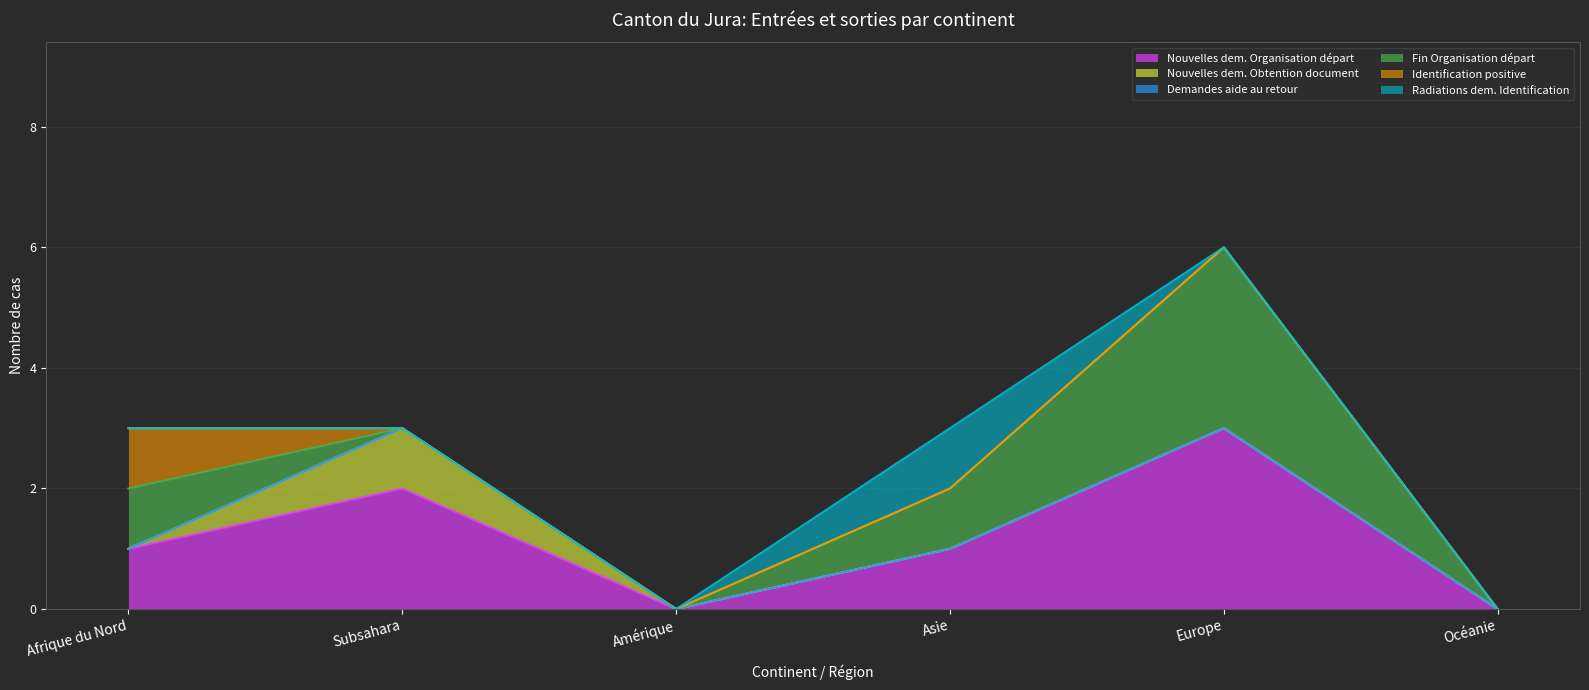

What is the label of the 4th point from the right?

Amérique